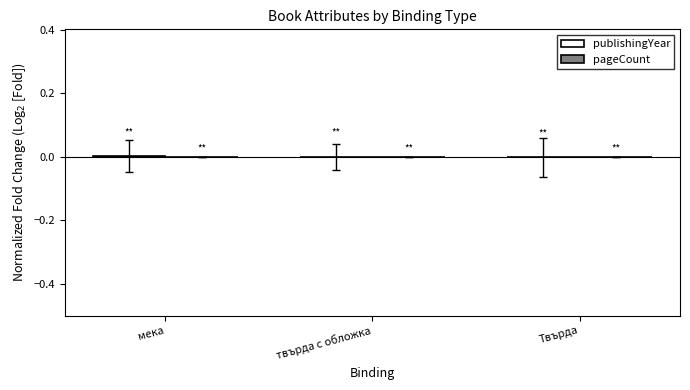

Is it true that the value at мека is 0.0?

True